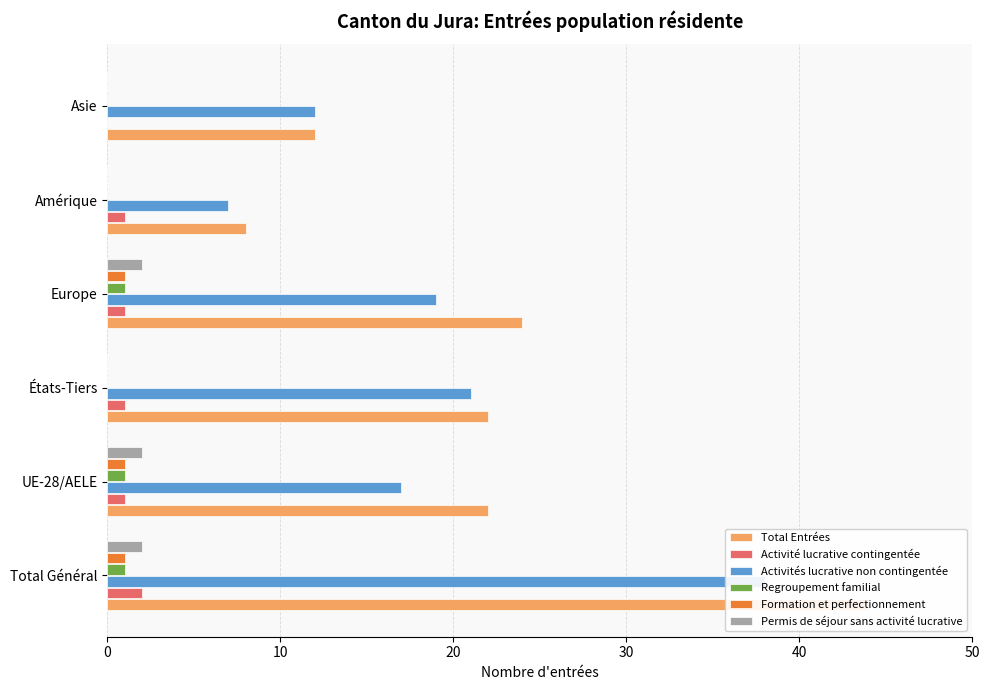

What is the value of the Total Entrées bar at the 1st from the left?

44